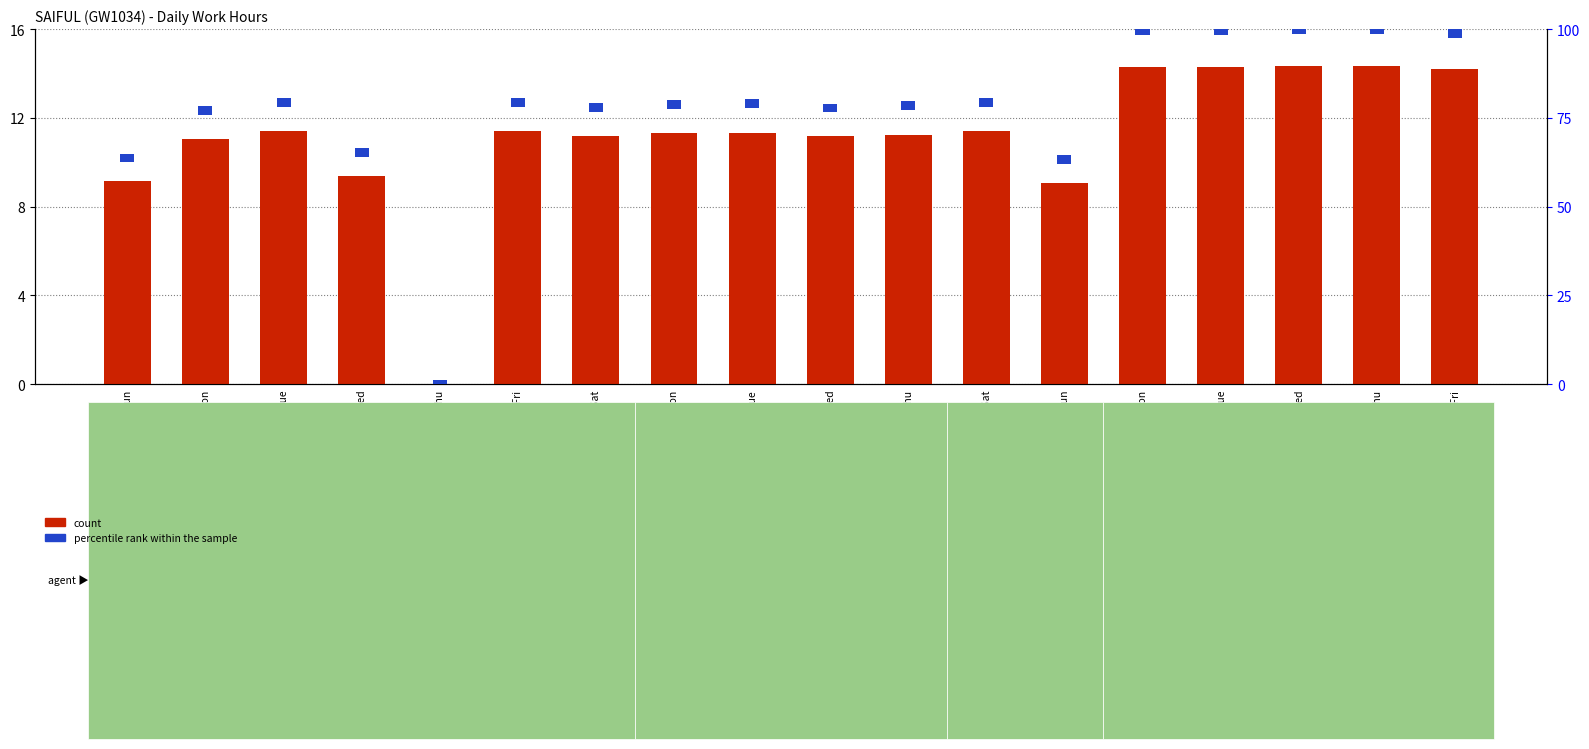

Which series has the largest range (max minus min)?

count